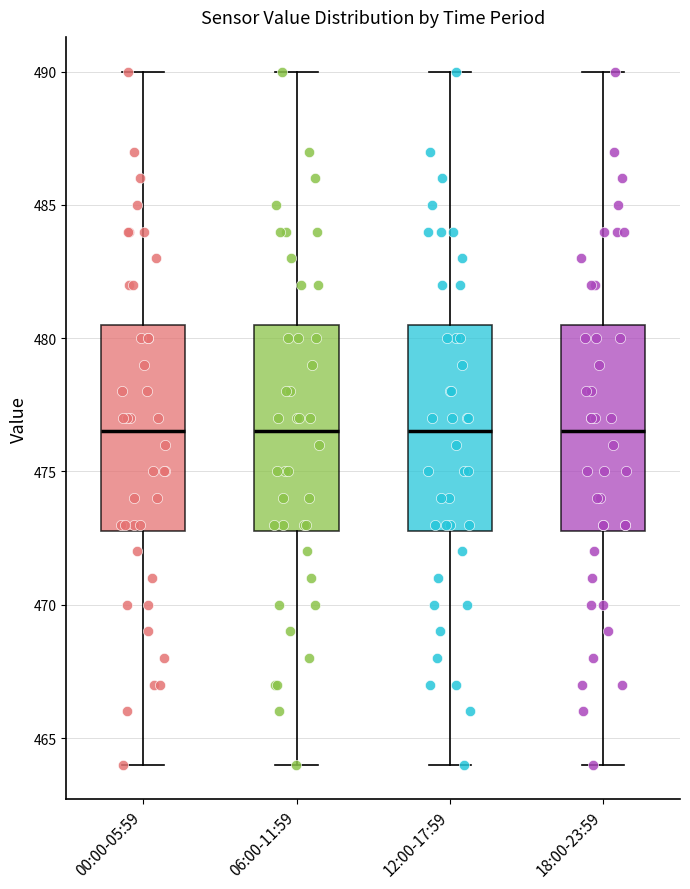

Reading left to right, transcribe this box plot: for each box, give where its median line is, the range the box spans, and where its two whiskers end, as read against the y-axis. The values are not printed on the chart, so give them approximately, as read against the axis.

00:00-05:59: median 476.5, box 473.0 to 480.5, whiskers 464.0 to 490.0
06:00-11:59: median 476.5, box 473.0 to 480.5, whiskers 464.0 to 490.0
12:00-17:59: median 476.5, box 473.0 to 480.5, whiskers 464.0 to 490.0
18:00-23:59: median 476.5, box 473.0 to 480.5, whiskers 464.0 to 490.0